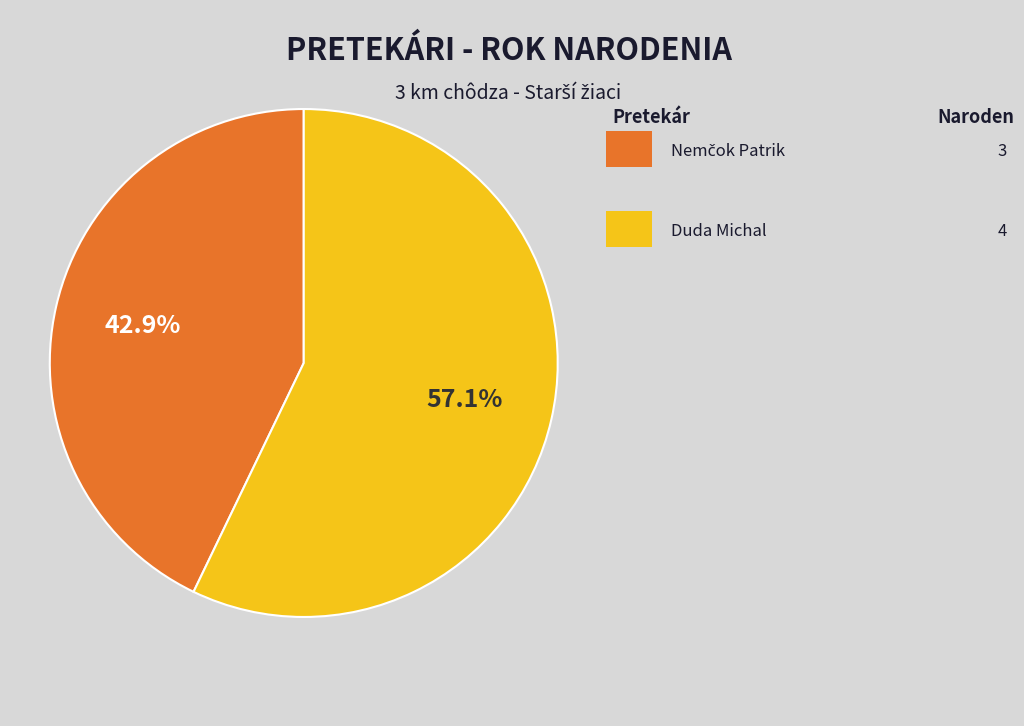

Is there any slice that represents more than half of the pie?

Yes